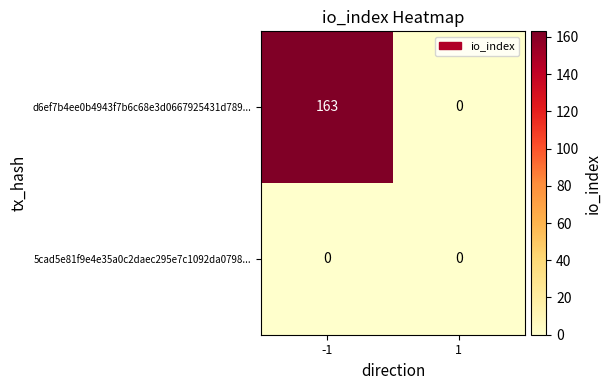

Reading left to right, what are all the values shown in this chart?

d6ef7b4ee0b4943f7b6c68e3d0667925431d789...: -1=163	1=0
5cad5e81f9e4e35a0c2daec295e7c1092da0798...: -1=0	1=0